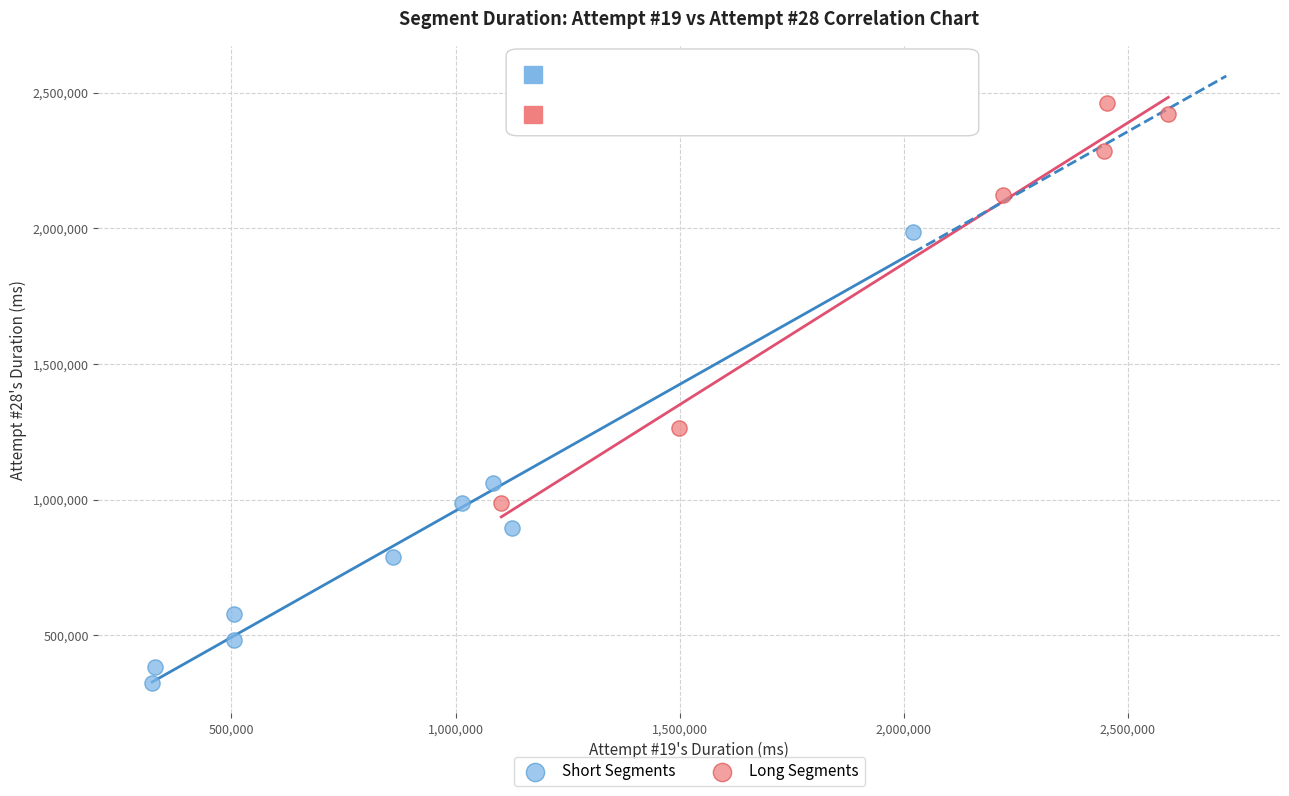

Which series has the widest spread of Y values?

Short Segments